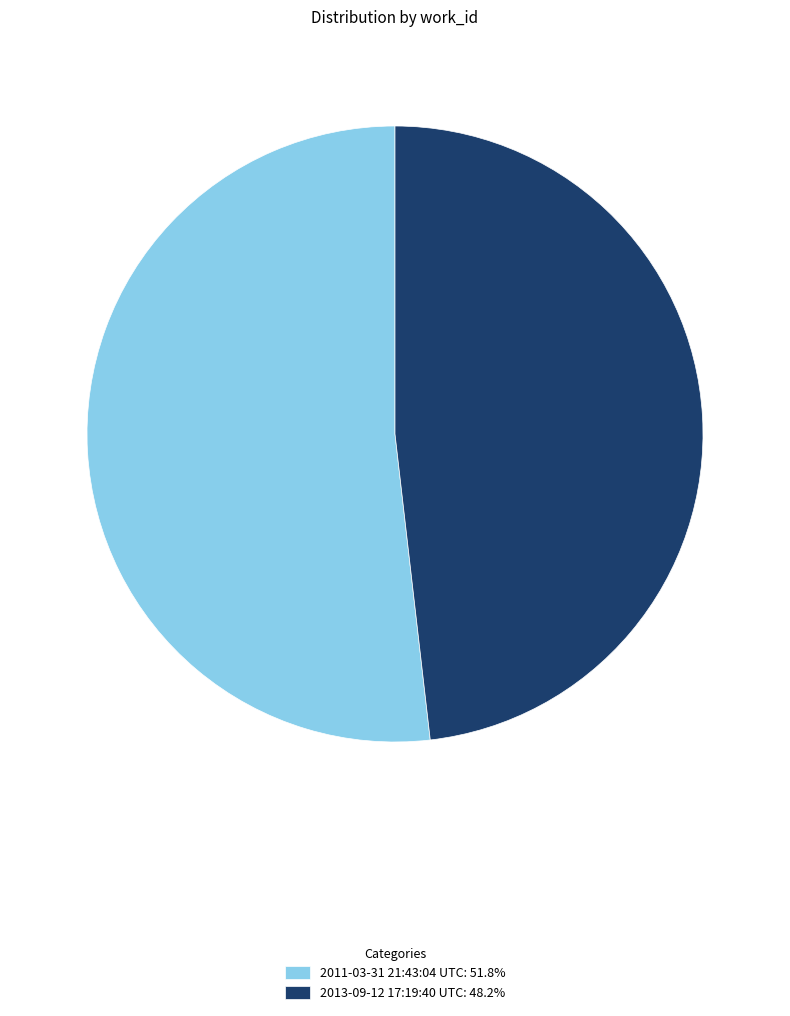

Which category has the biggest portion of the pie?

2011-03-31 21:43:04 UTC